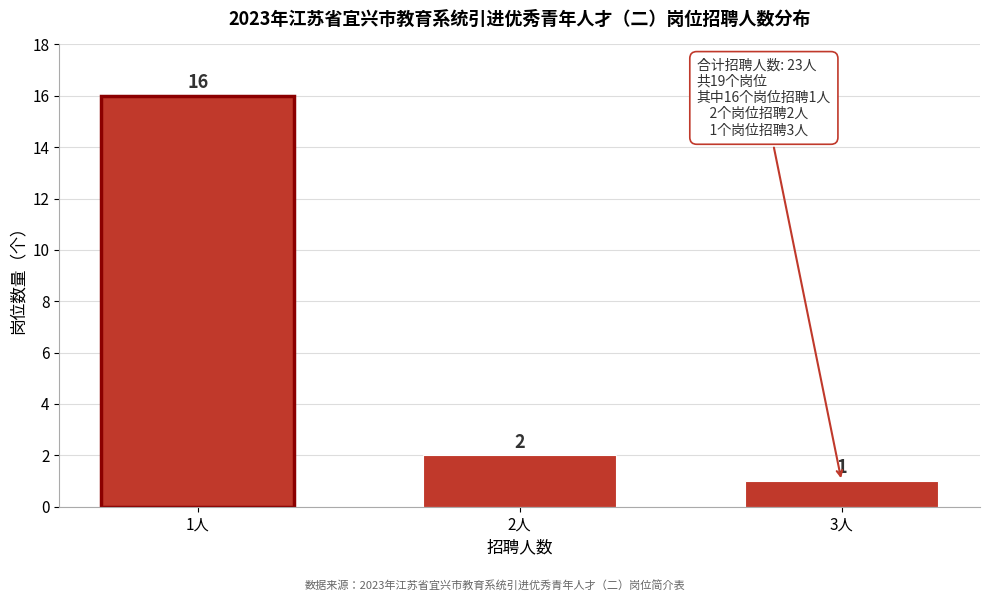

Reading left to right, transcribe all the data shown in this chart.

16	2	1